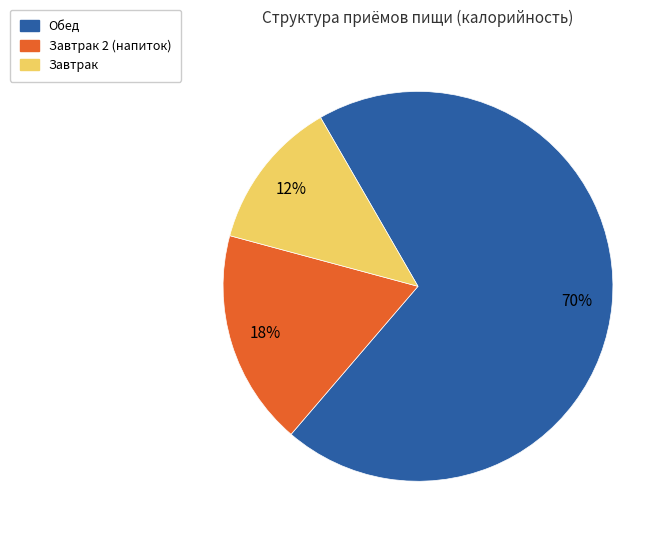

To the nearest percent, what percentage of the pie is Обед?

70%